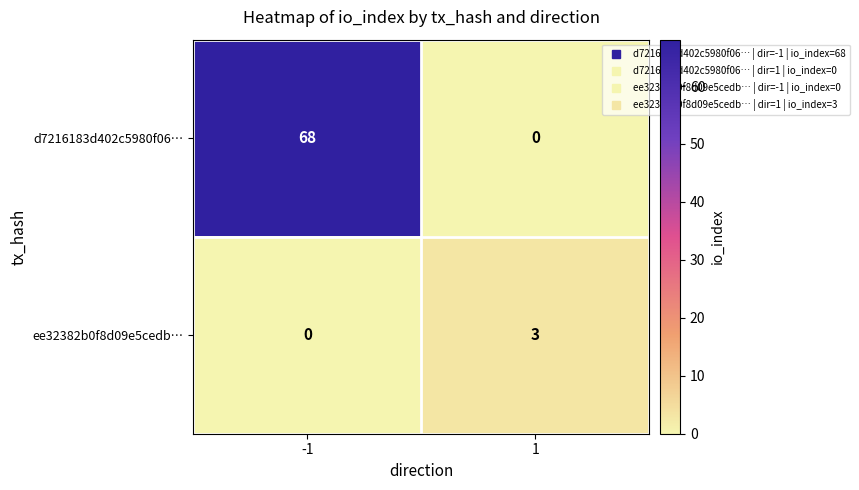

How many categories are shown in the chart?

2